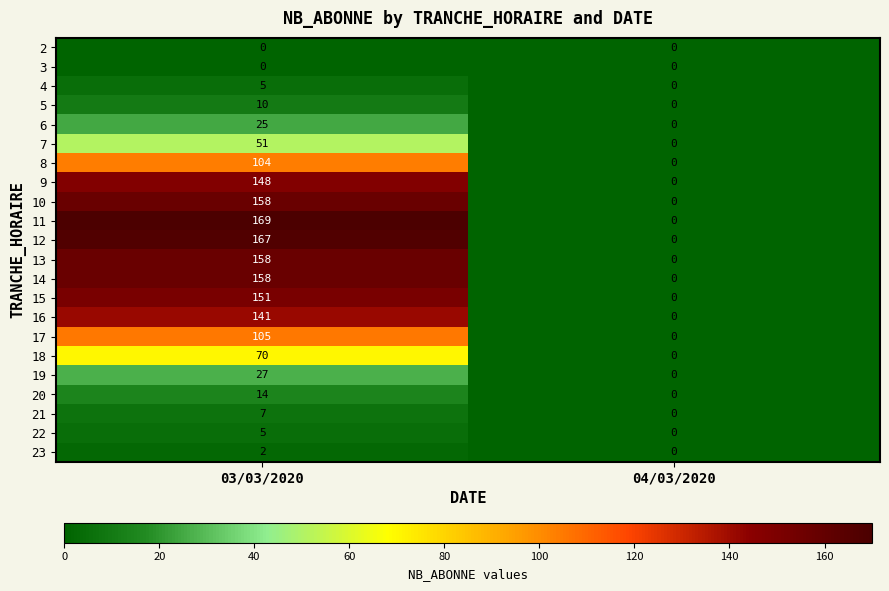

What is the difference between the 11 values at 04/03/2020 and 03/03/2020?

169